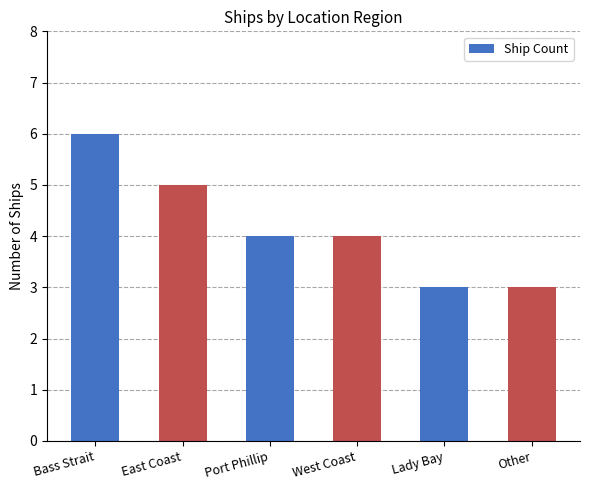

What is the label of the 4th bar from the right?

Port Phillip